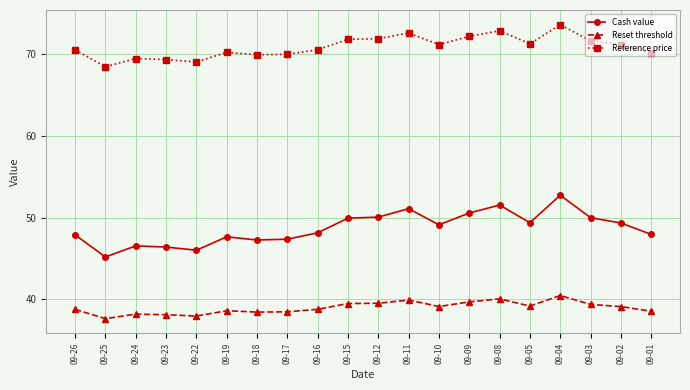

How many series are shown in this chart?

3